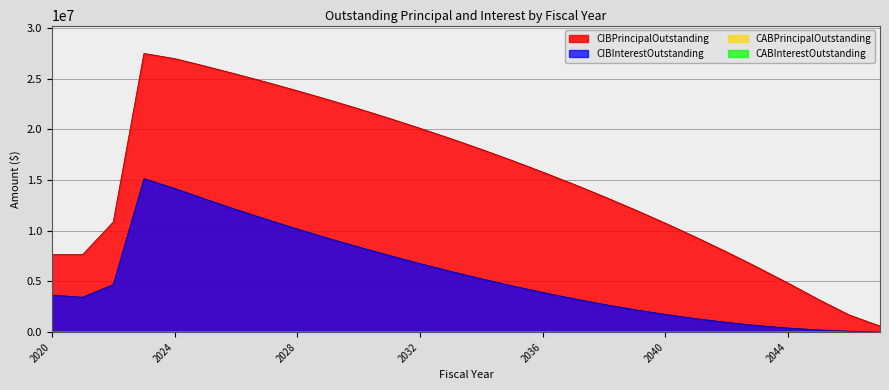

What is the value of the CIBInterestOutstanding point at the 28th from the left?

24956.3